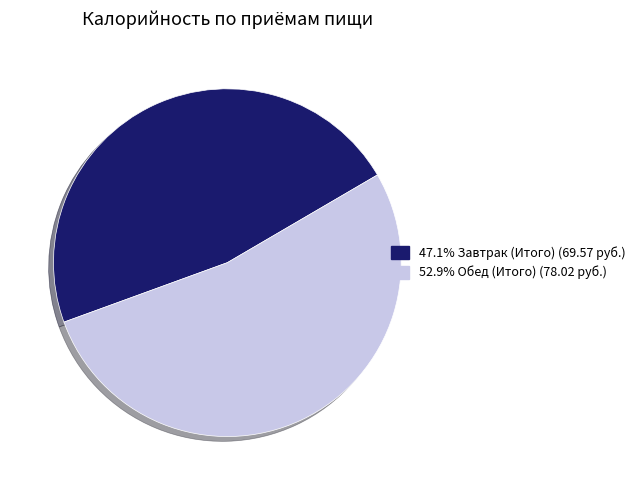

Is there a majority slice in this chart?

Yes